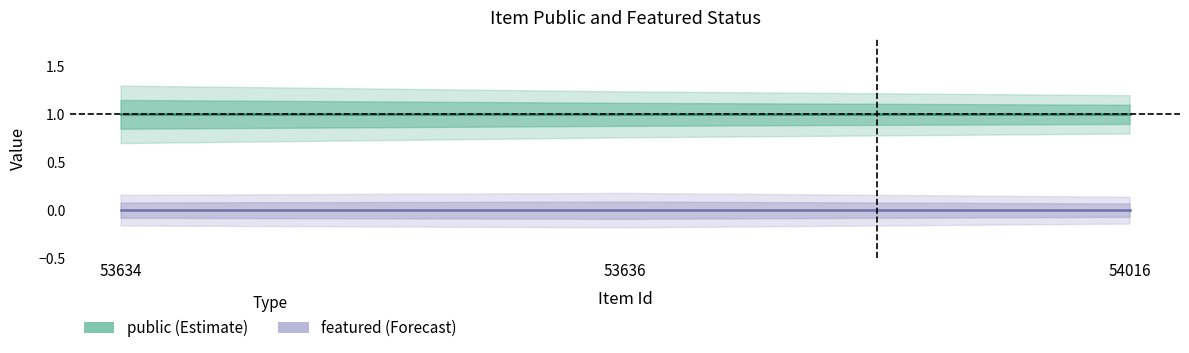

The public series shows 0 at 54016. True or false?

False